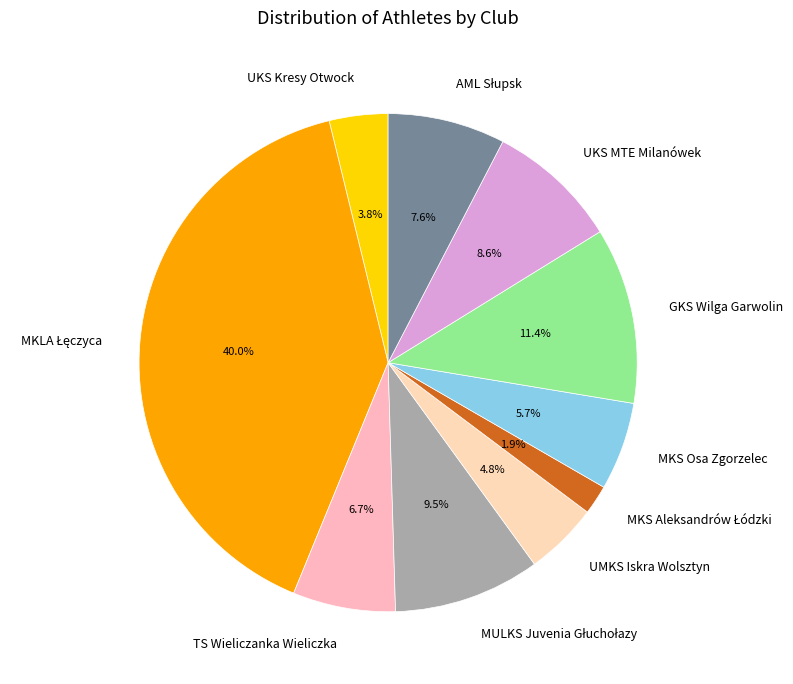

Combined, do UKS MTE Milanówek and UKS Kresy Otwock account for over 50%?

No